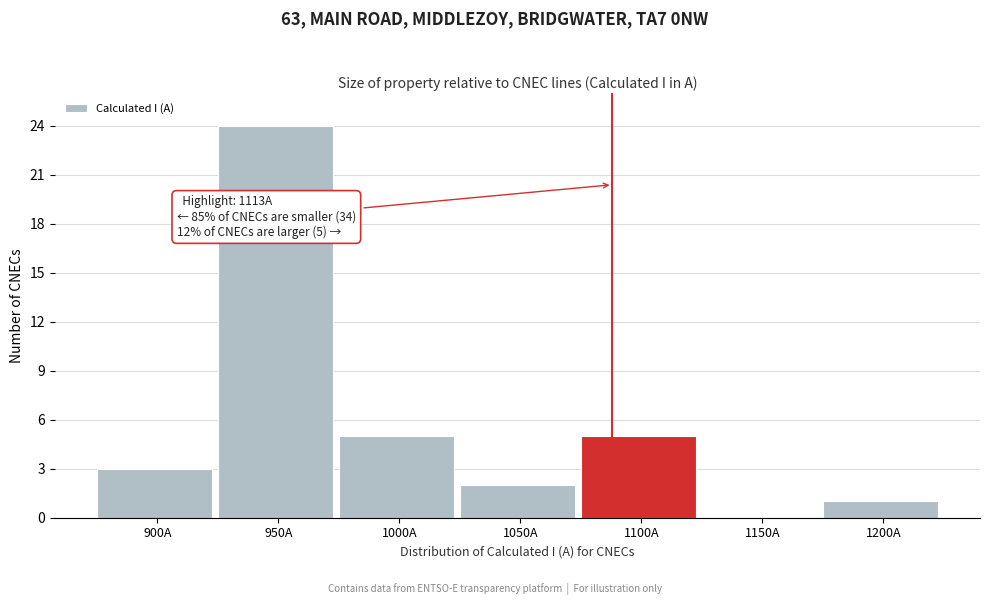

Reading left to right, extract all data points from this chart.

900A=3	950A=24	1000A=5	1050A=2	1100A=5	1150A=0	1200A=1